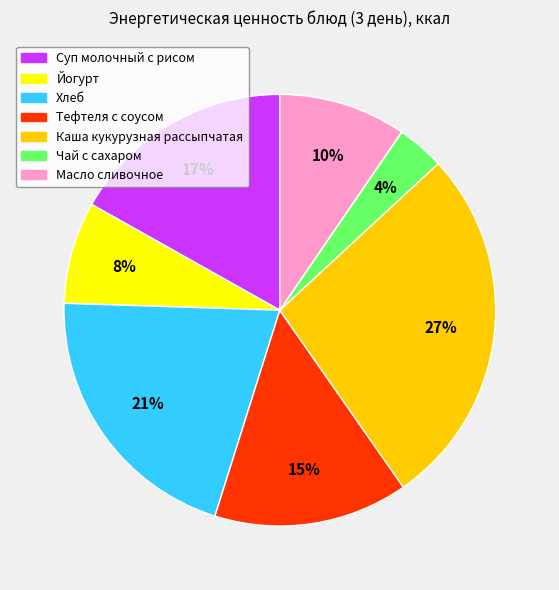

To the nearest percent, what portion does Чай с сахаром represent?

4%